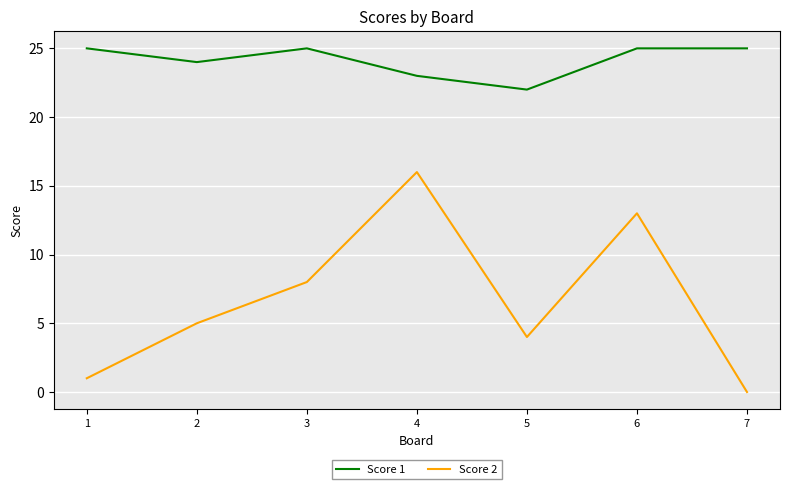

What are all the series names shown in the legend?

Score 1, Score 2